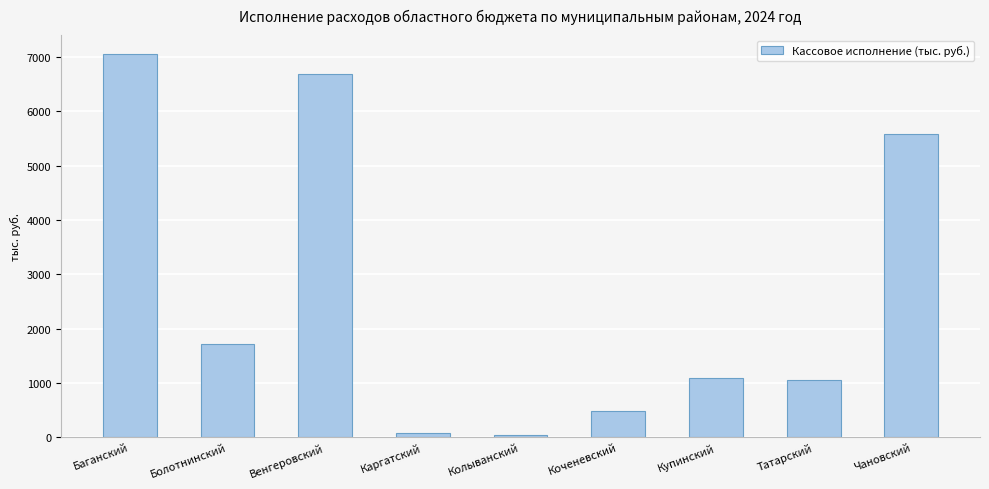

What is the difference between the values at Каргатский and Баганский?

6965.8